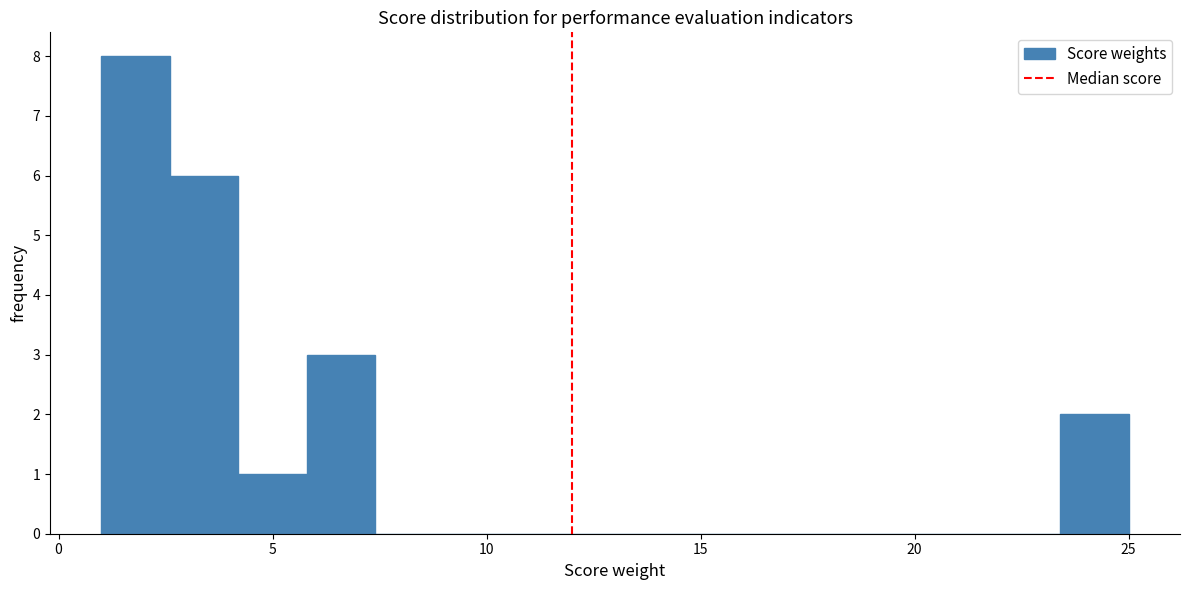

Around what value on the x-axis is the tallest bar? Give the approximate position of its centre, as read against the axis.

2.0